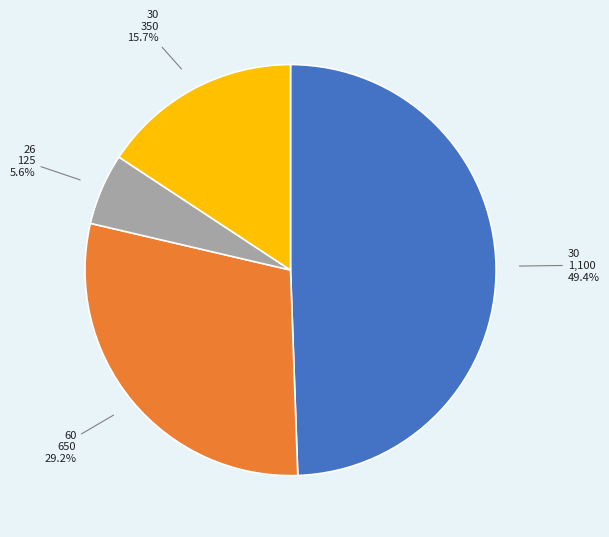

Does any single category account for the majority?

No